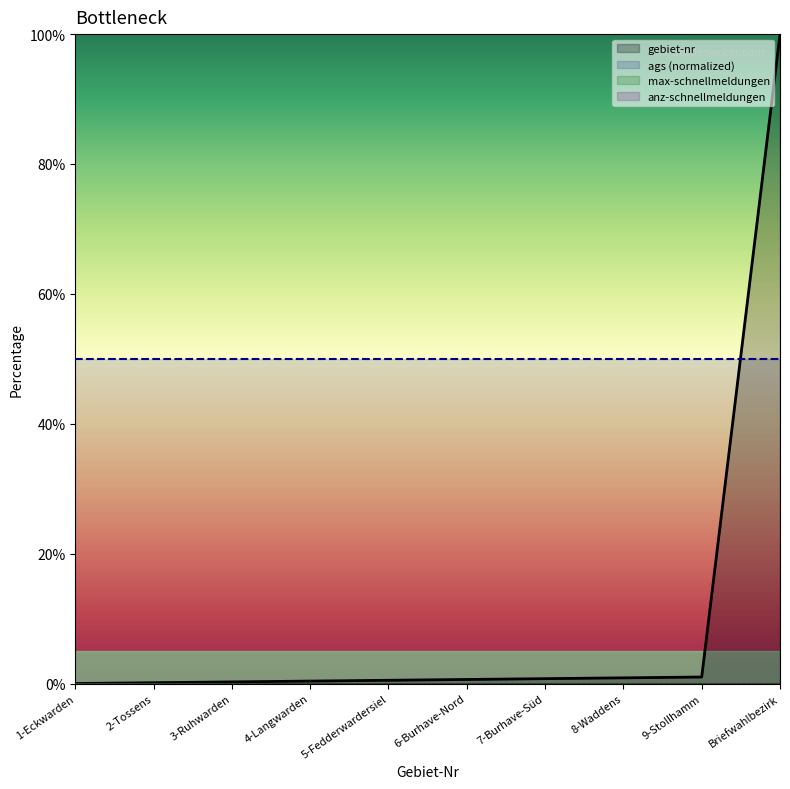

At which category is the sum across all series the highest?

Briefwahlbezirk